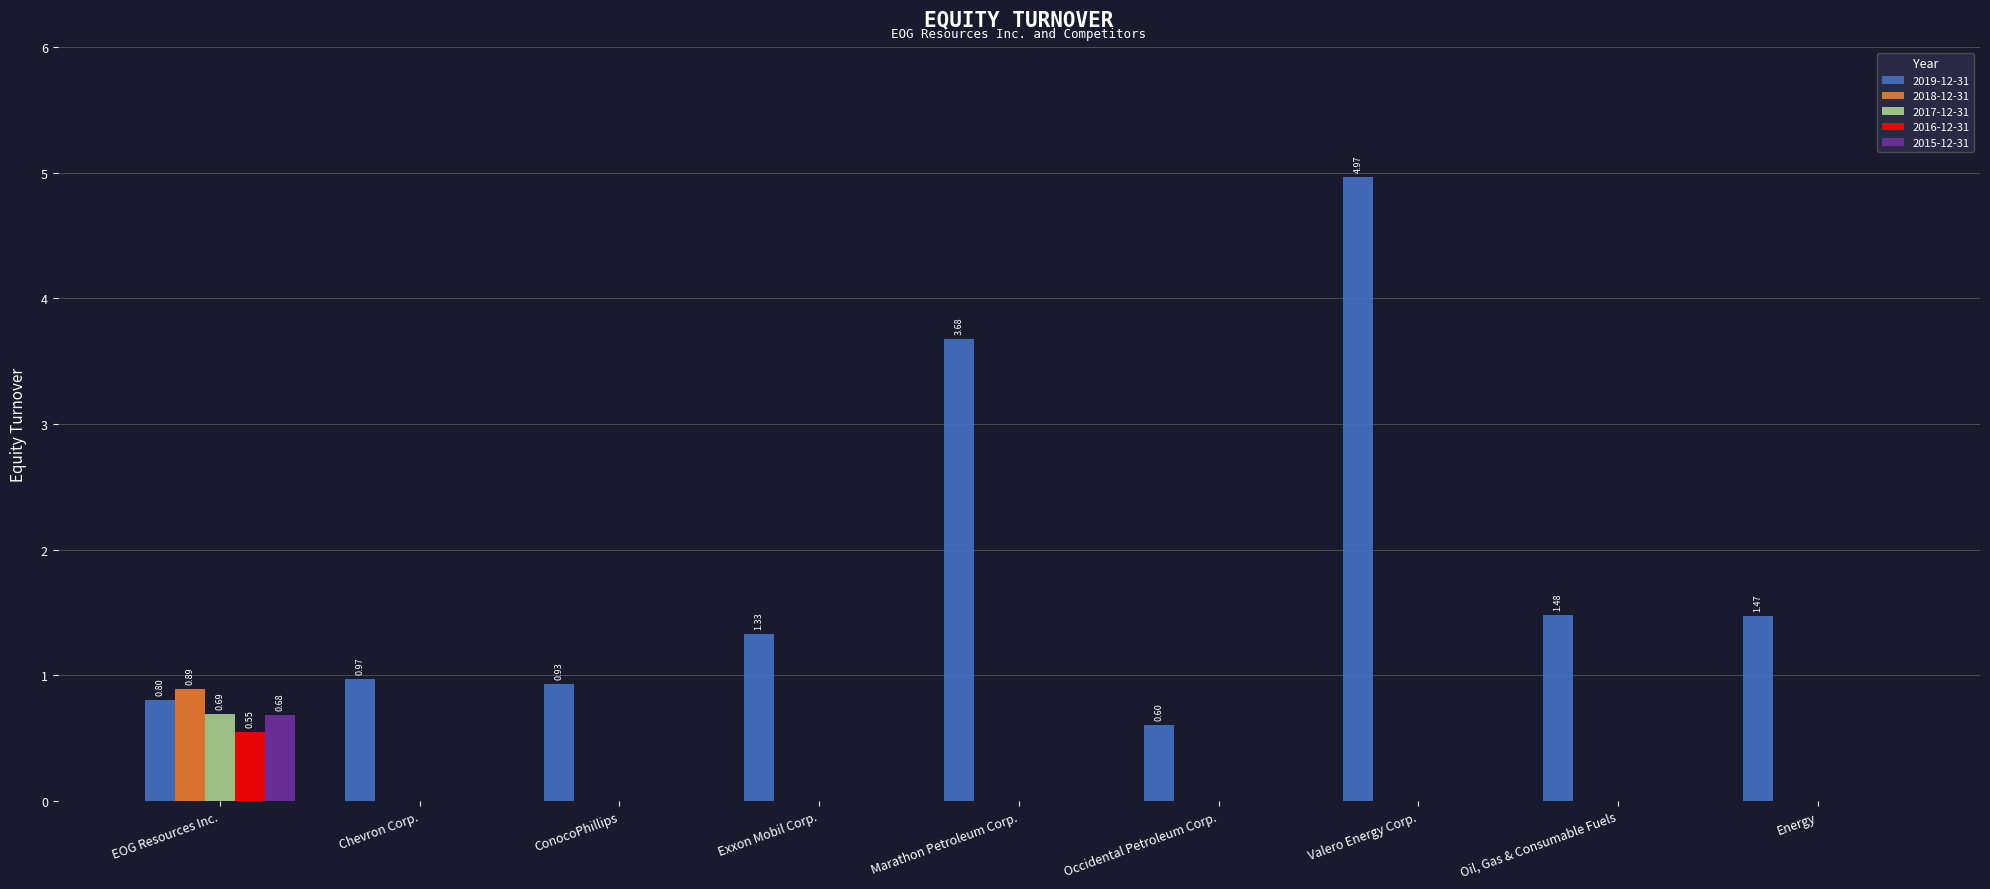

True or false: 2016-12-31 has a value of -0.4 at Occidental Petroleum Corp..

False